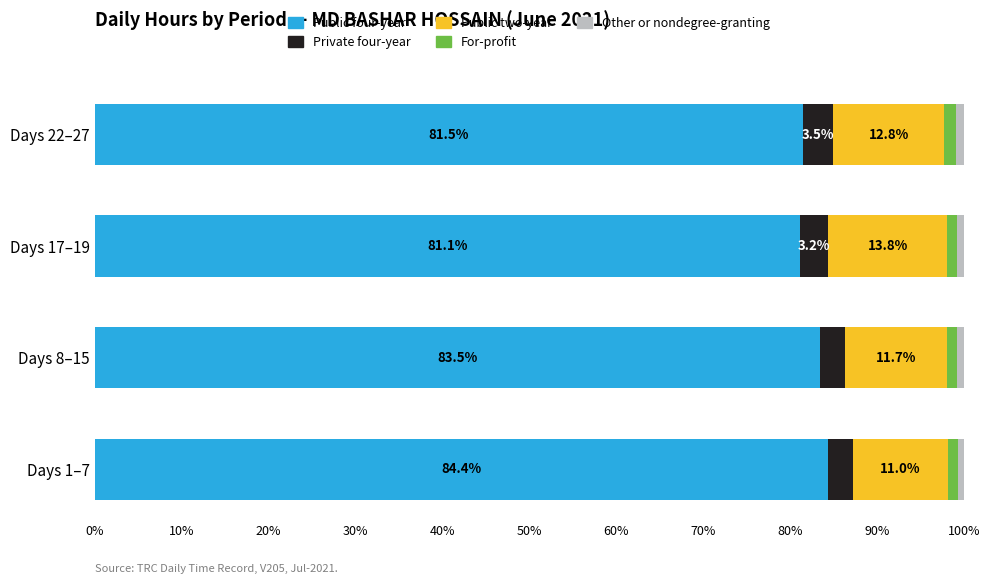

What is the total value across all series at Days 17–19?

100.0